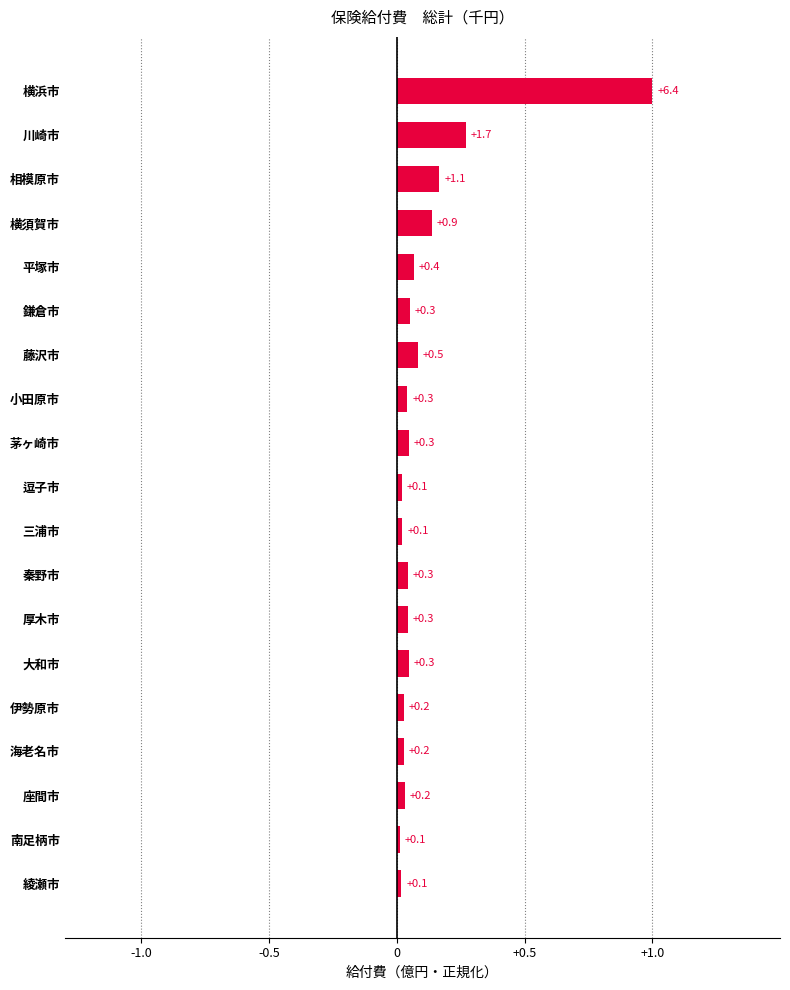

Count the number of categories in the chart.

19